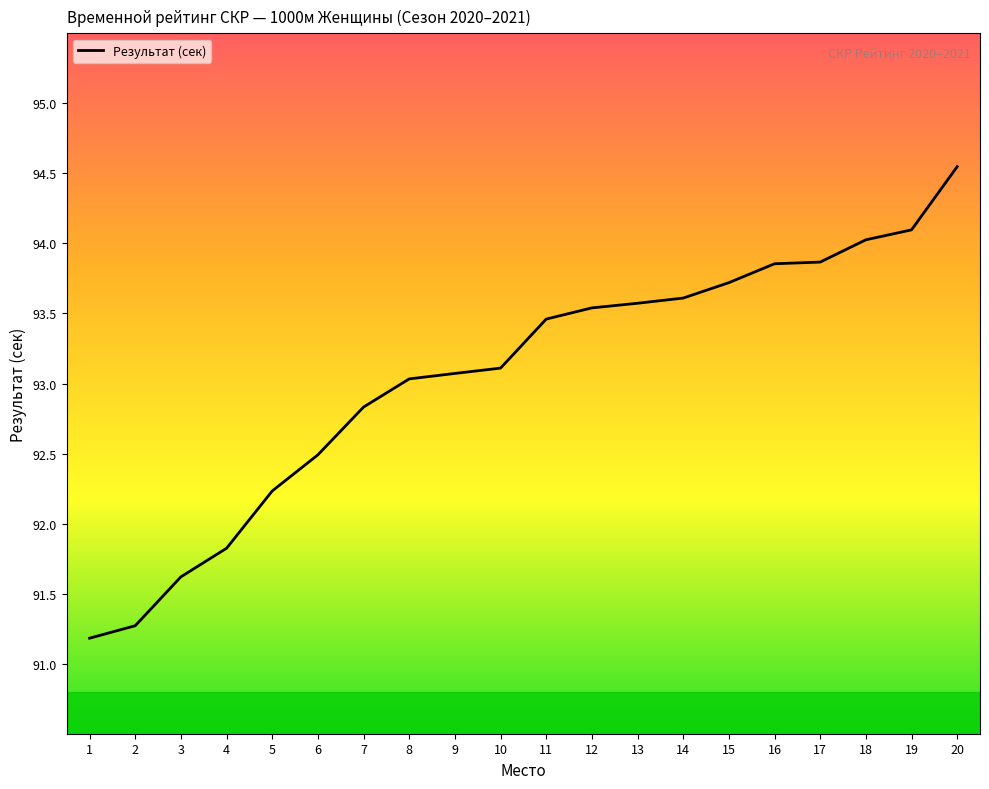

Is this an area chart (filled region under the line)?

No